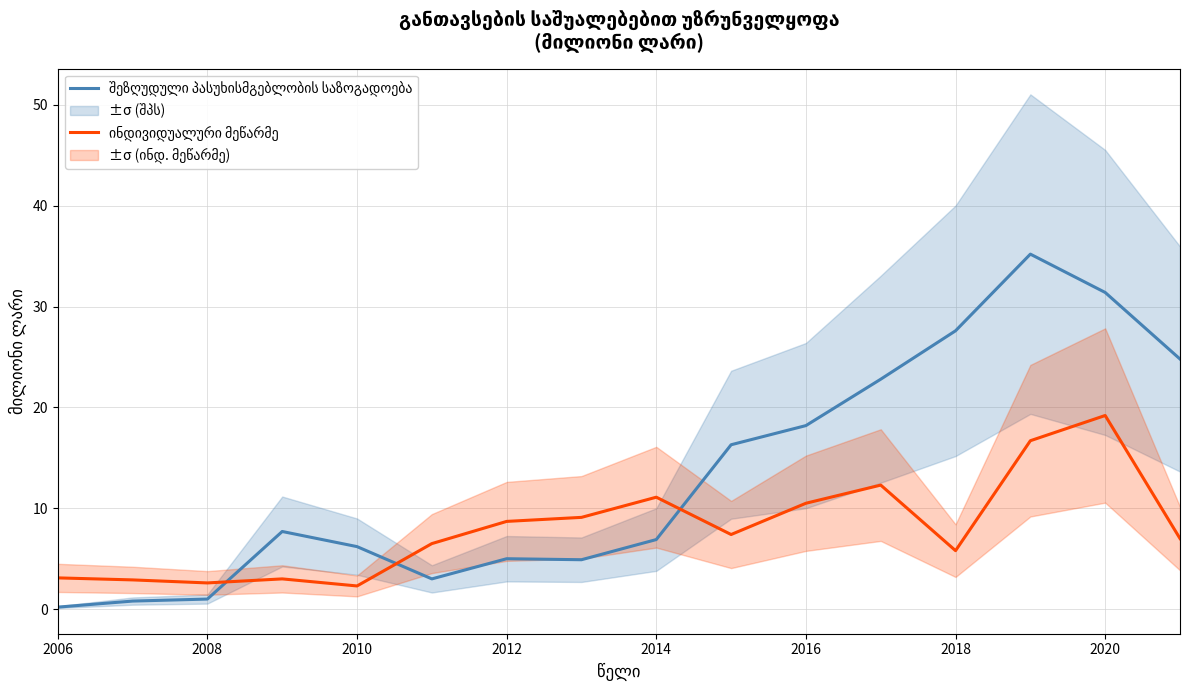

What is the maximum value for ინდივიდუალური მეწარმე?

19.2